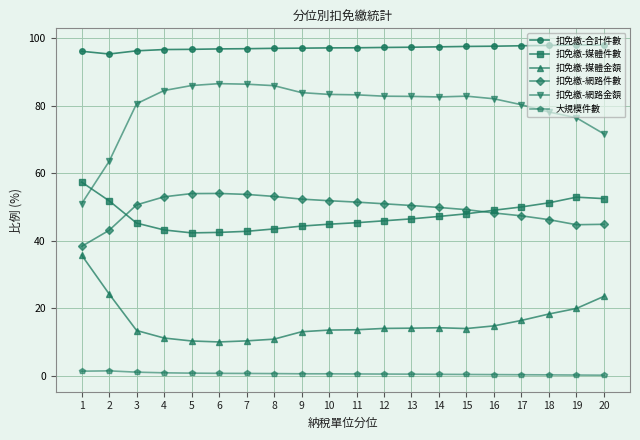

Between 2 and 20, which series saw the biggest shift?

扣免繳-網路金額